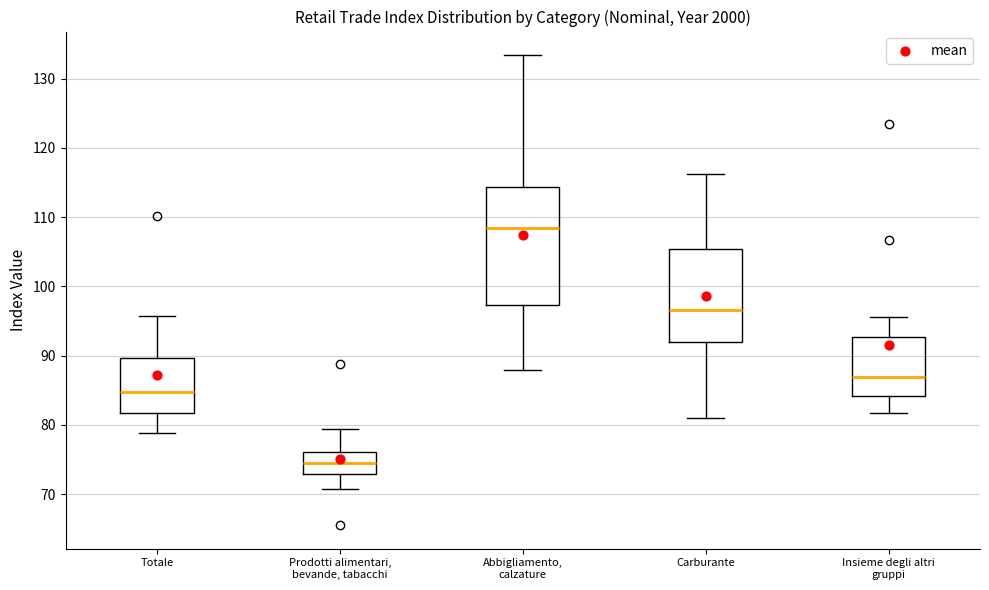

Comparing the boxes themselves (not the whiskers), which one is the tallest?

Abbigliamento, calzature